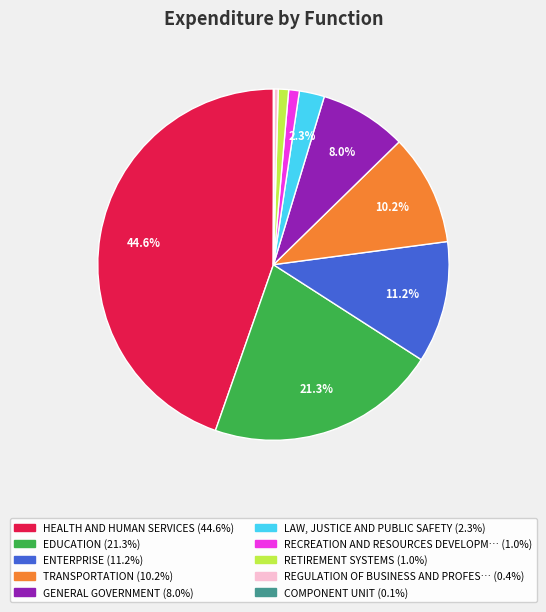

Does any single category account for the majority?

No